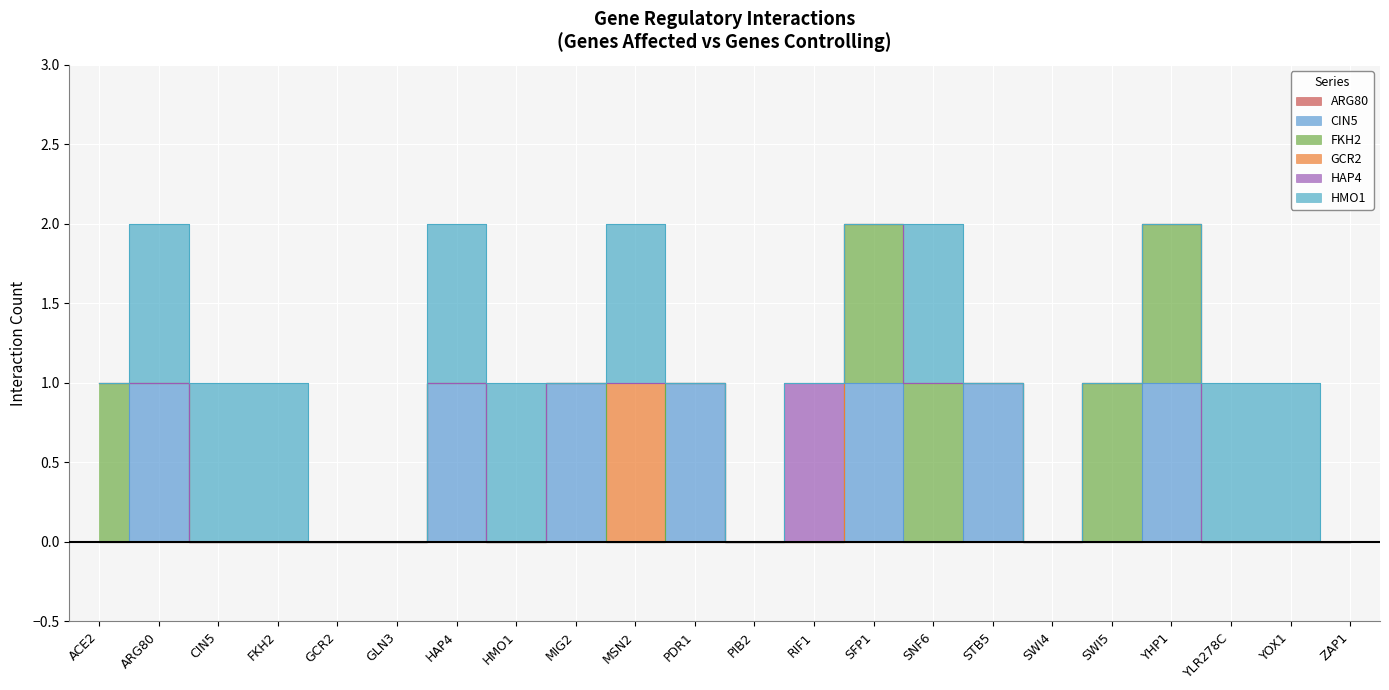

True or false: GCR2 and HMO1 cross at least once.

False